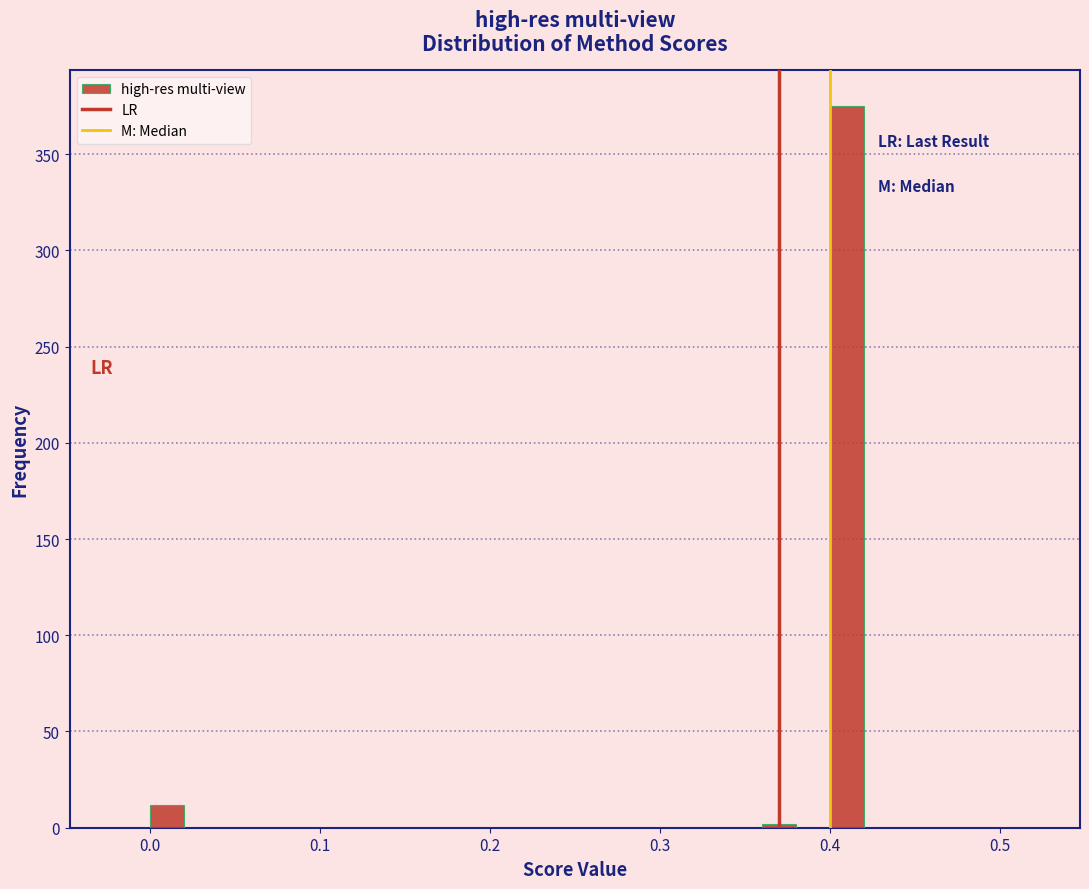

Read against the x-axis, roughly where is the centre of the tallest bar?

0.41